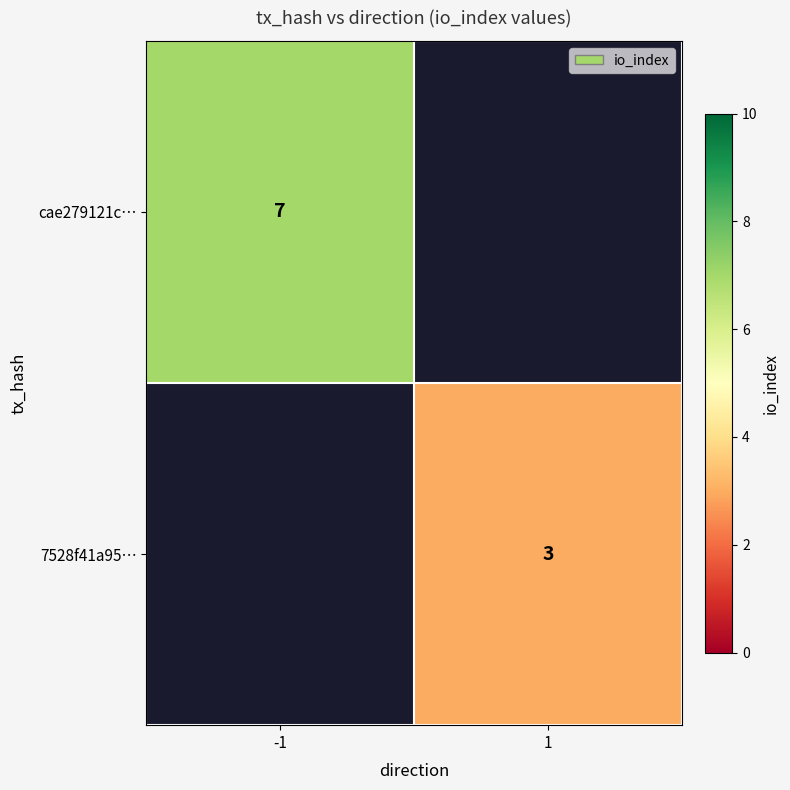

At how many categories does at least one series exceed 3?

1